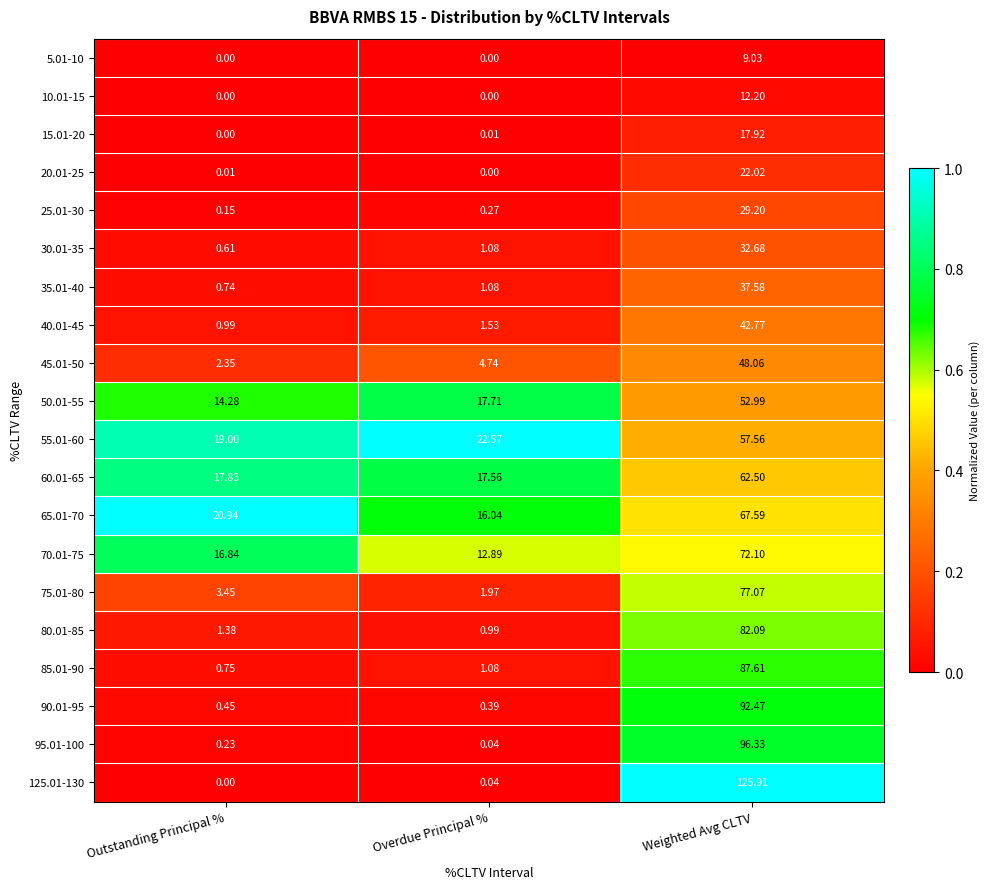

Where is 40.01-45 nearest to the value 21?

Overdue Principal %